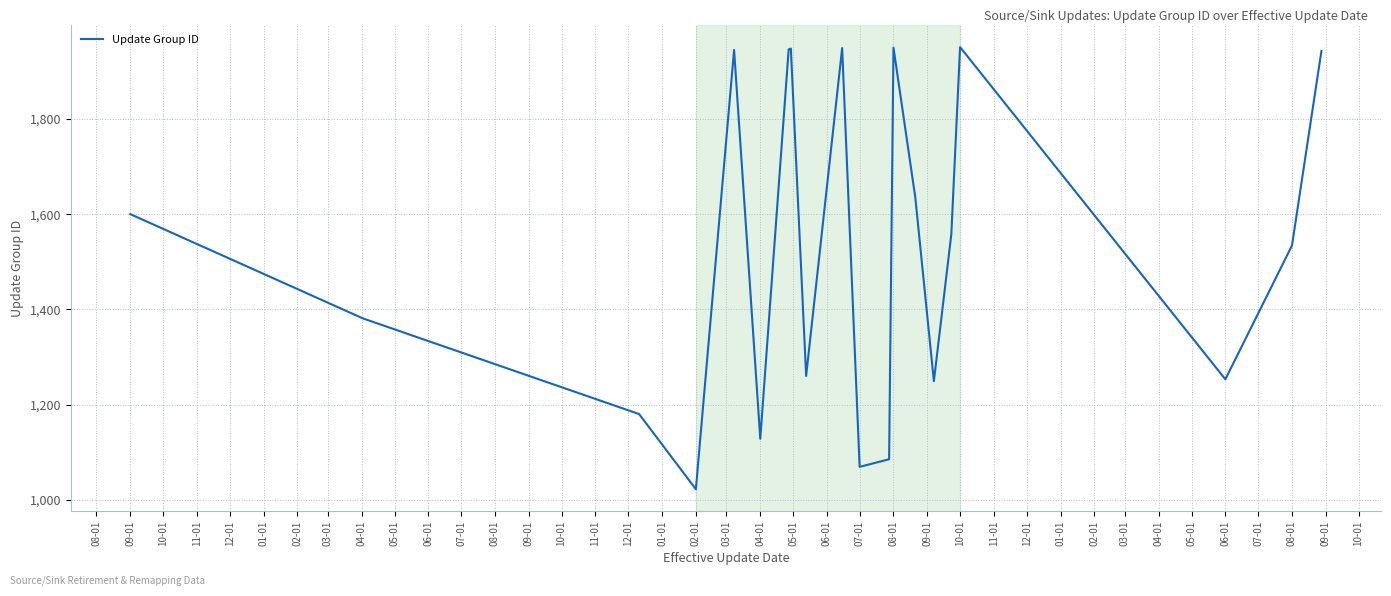

What is the maximum value shown in the chart?

1951